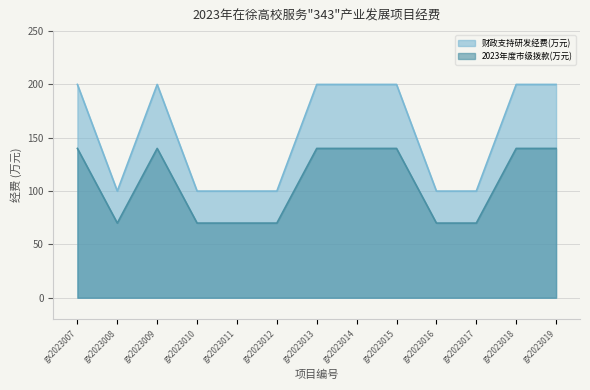

True or false: 财政支持研发经费(万元) and 2023年度市级拨款(万元) intersect in this chart.

False